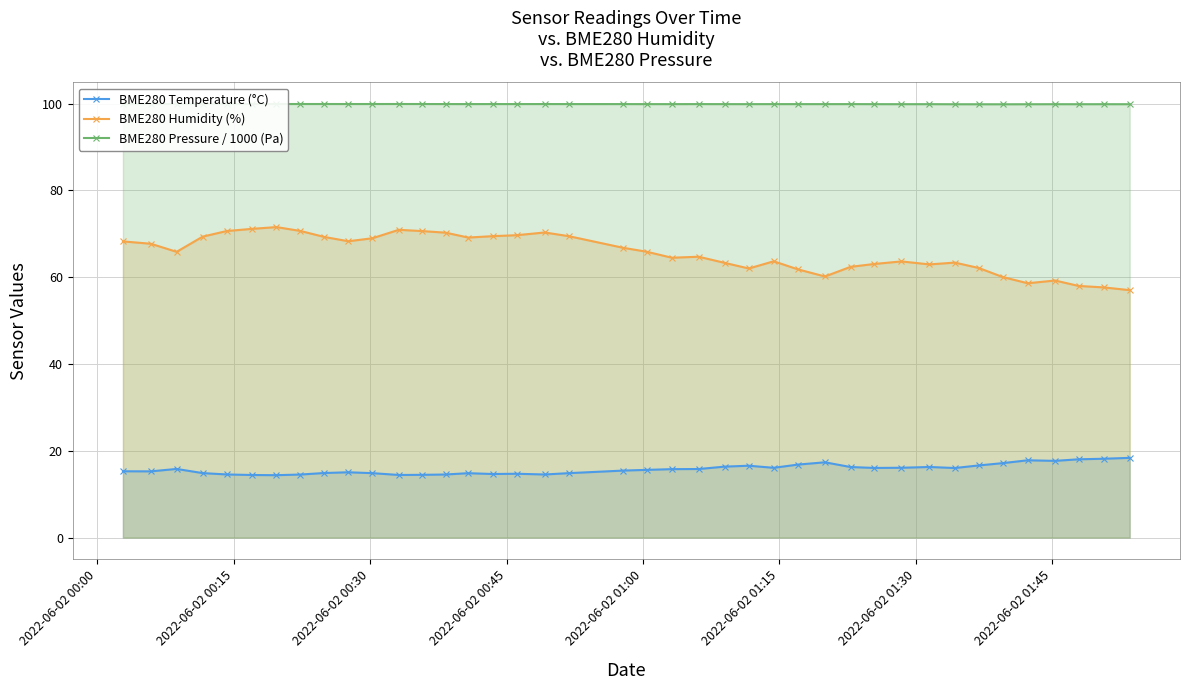

What is the difference between the maximum and minimum values in the BME280 Temperature (°C) series?

4.0